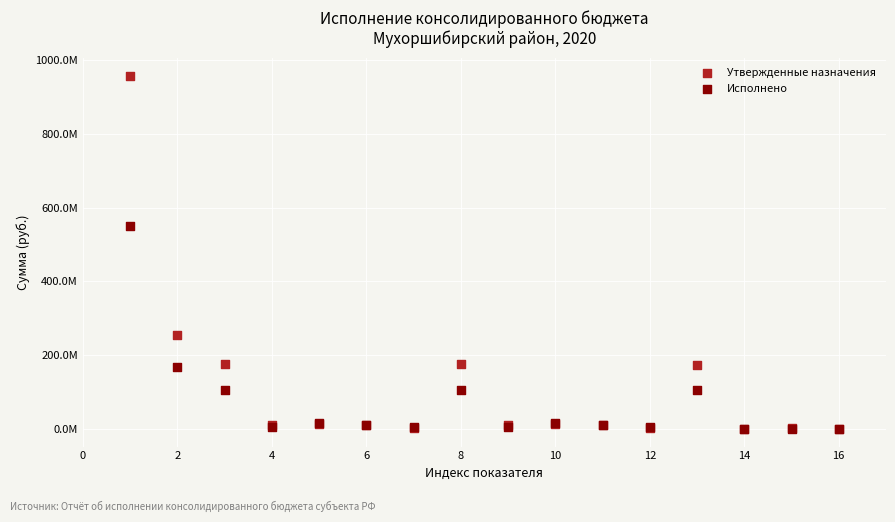

Which series reaches the maximum Y coordinate?

Утвержденные назначения